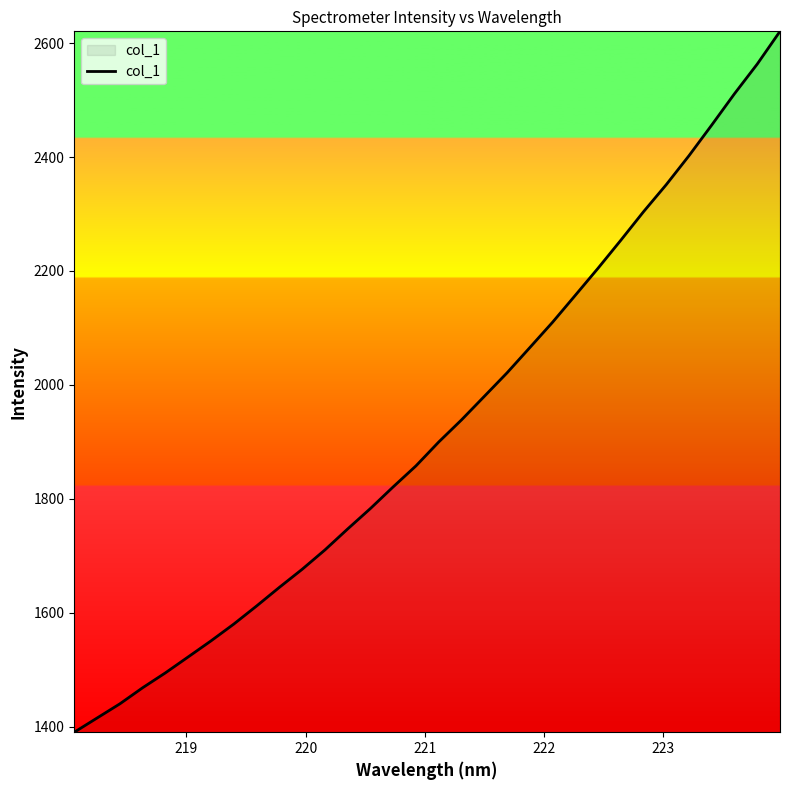

What is the greatest value displayed?

2620.7